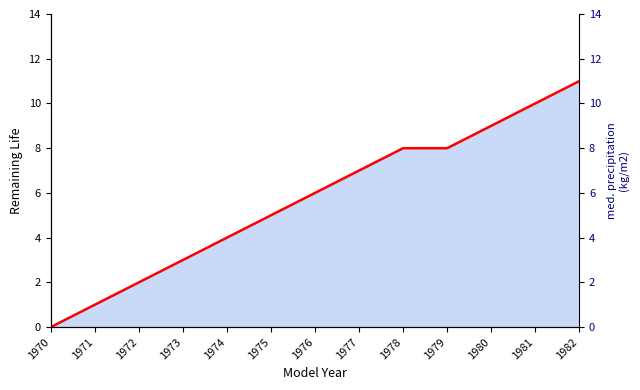

Between 1982 and 1973, which is larger?

1982